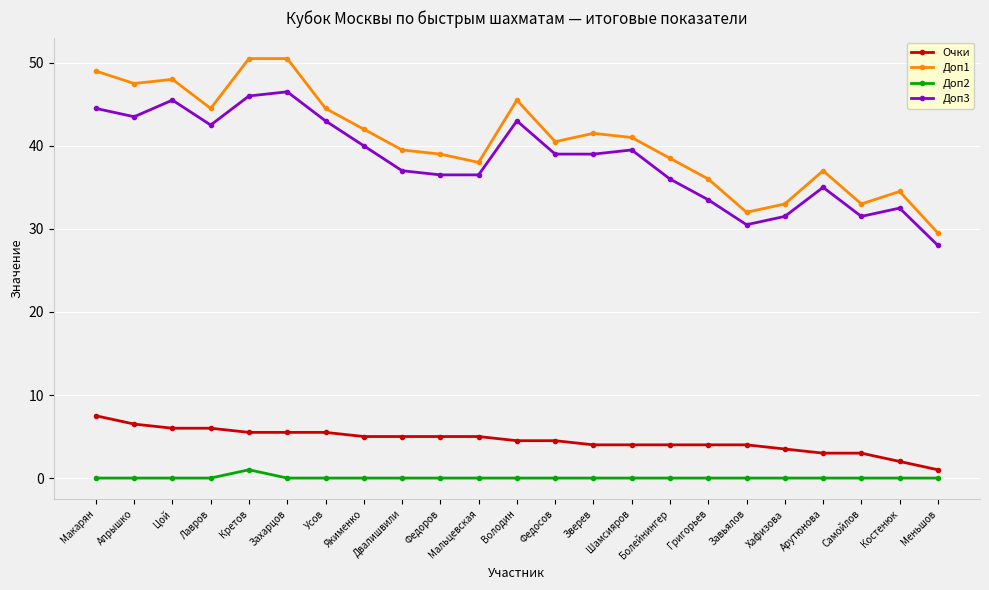

The value of Доп3 at Шамсияров is 26.2. True or false?

False